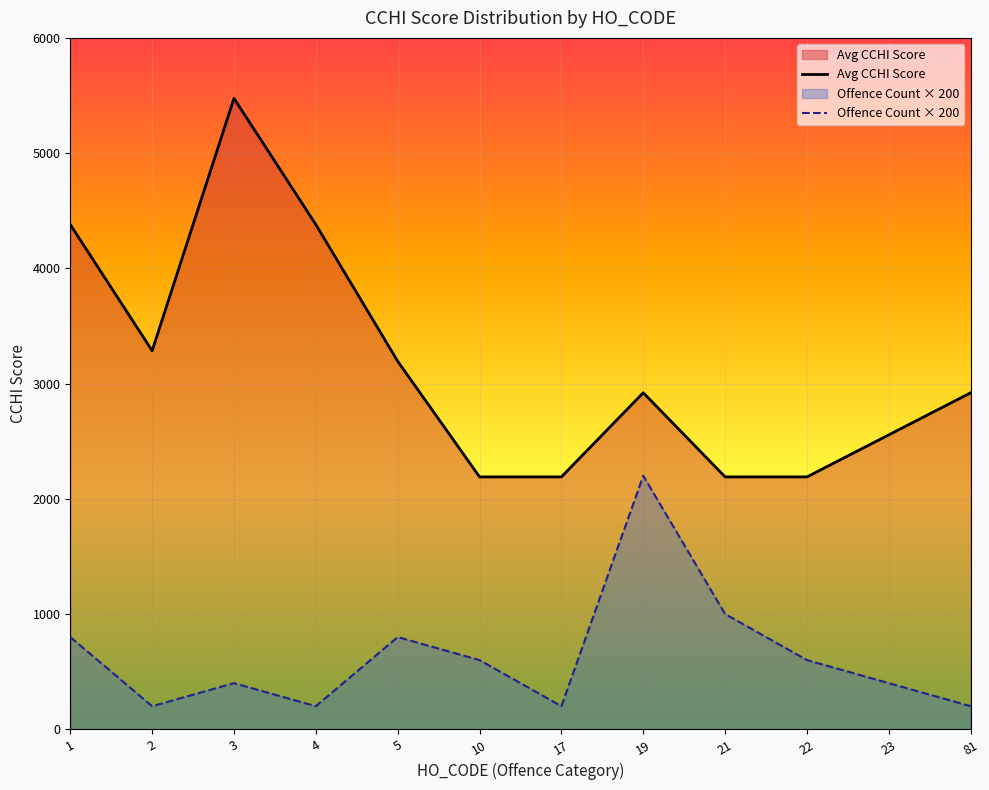

What is the total value across all series at 81?

3120.0